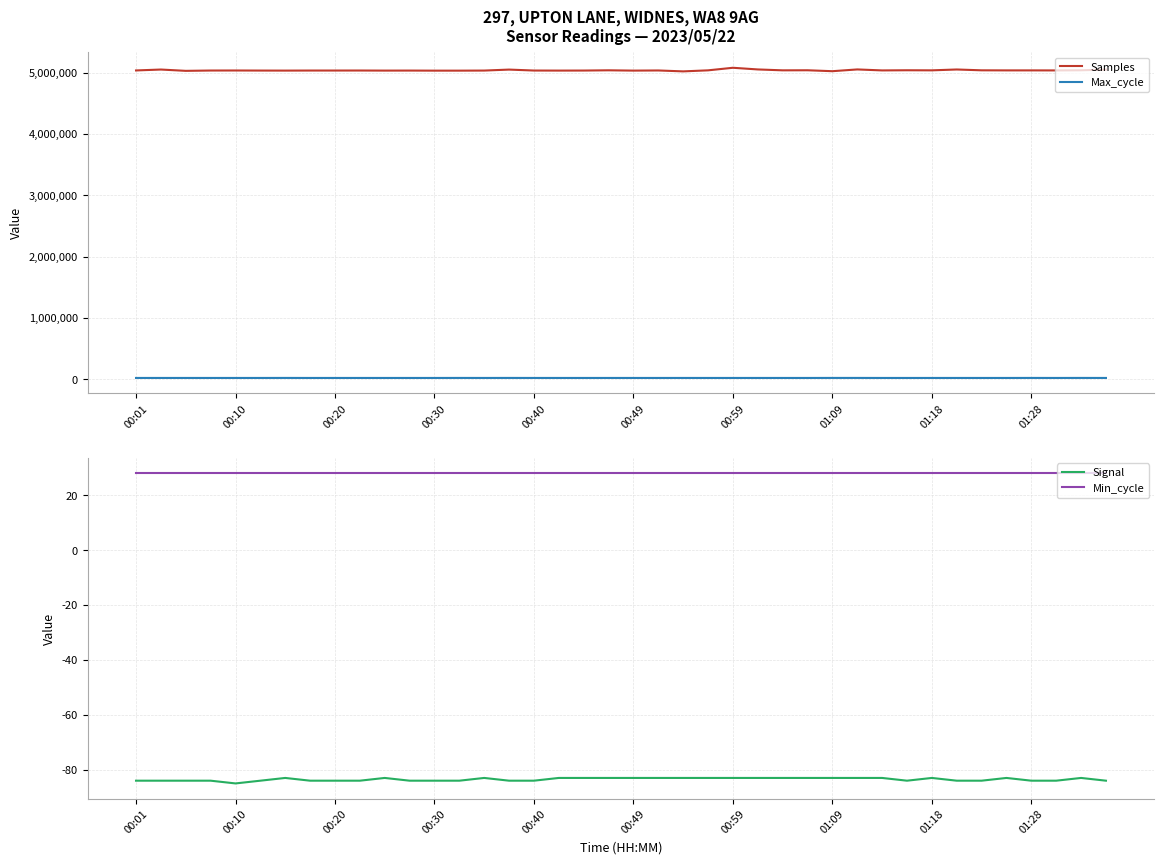

Is the value of Samples at 00:01 greater than the value of Max_cycle at 00:59?

Yes